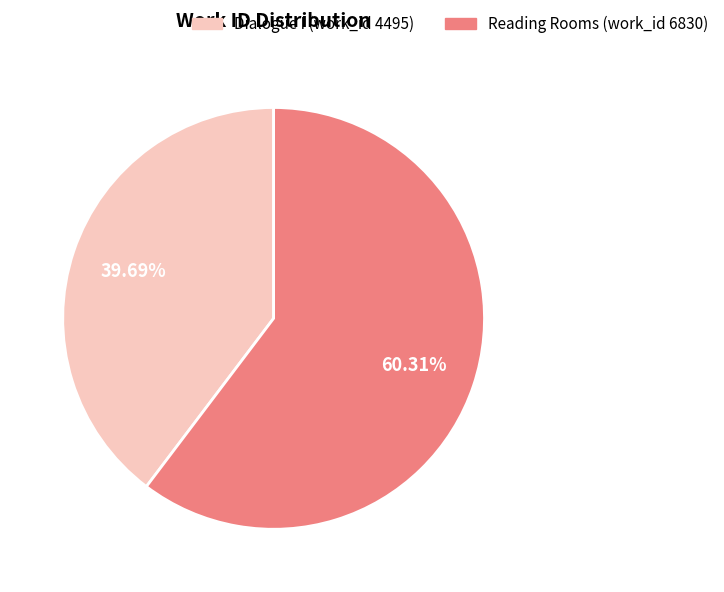

Approximately how many times larger is the value at Dialogue I (work_id 4495) compared to Reading Rooms (work_id 6830)?

0.7